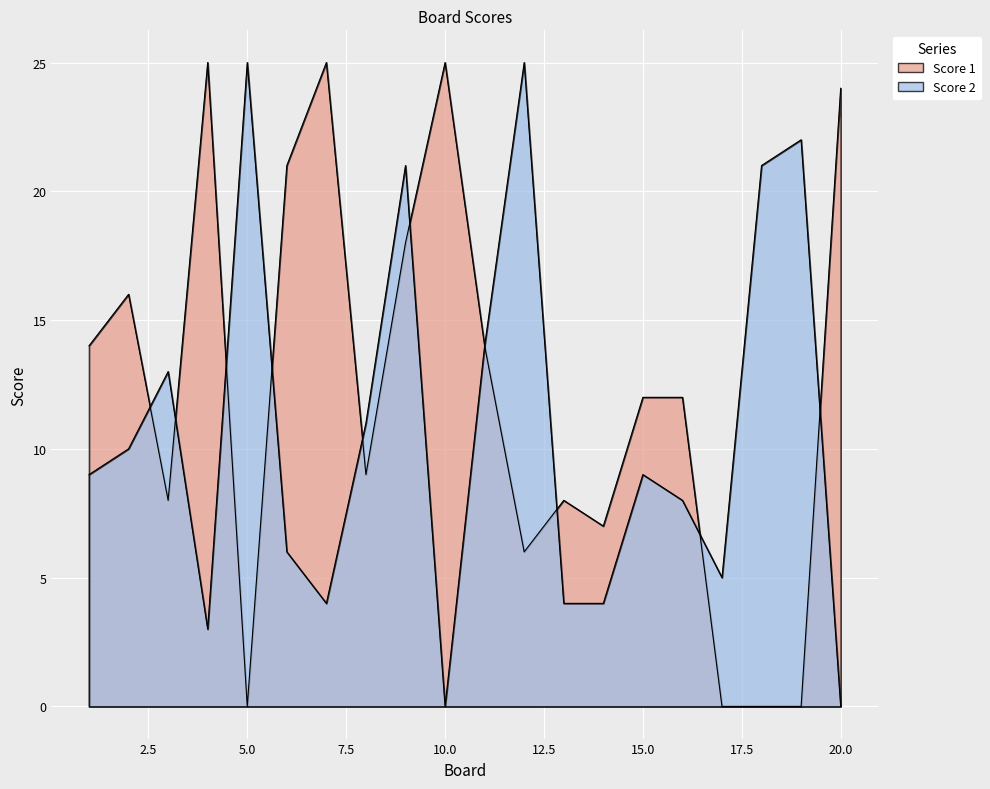

Reading left to right, list all the values displayed in this chart.

Score 1: 1=14	2=16	3=8	4=25	5=0	6=21	7=25	8=9	9=18	10=25	11=14	12=6	13=8	14=7	15=12	16=12	17=0	18=0	19=0	20=24
Score 2: 1=9	2=10	3=13	4=3	5=25	6=6	7=4	8=11	9=21	10=0	11=14	12=25	13=4	14=4	15=9	16=8	17=5	18=21	19=22	20=0